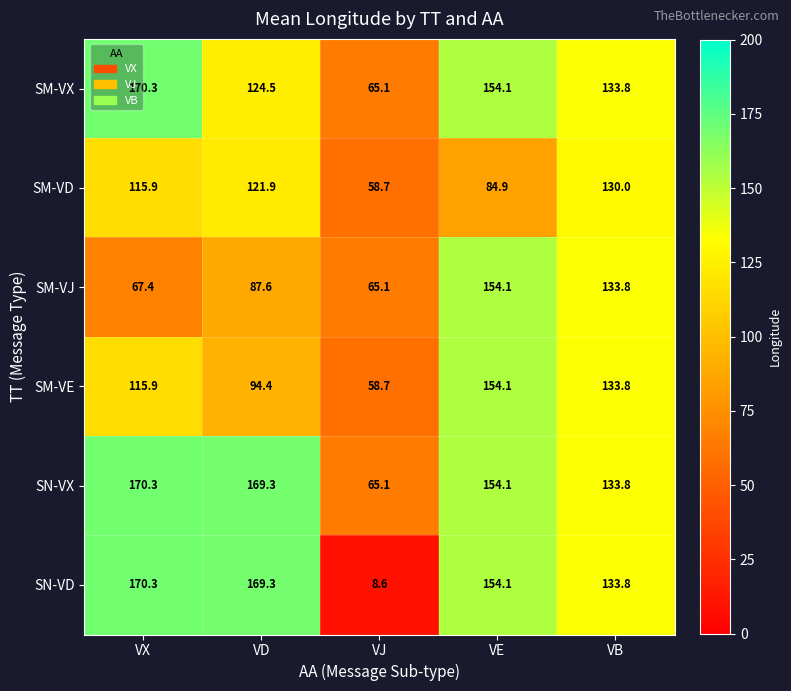

What value does the SM-VJ series have at VB?

133.8